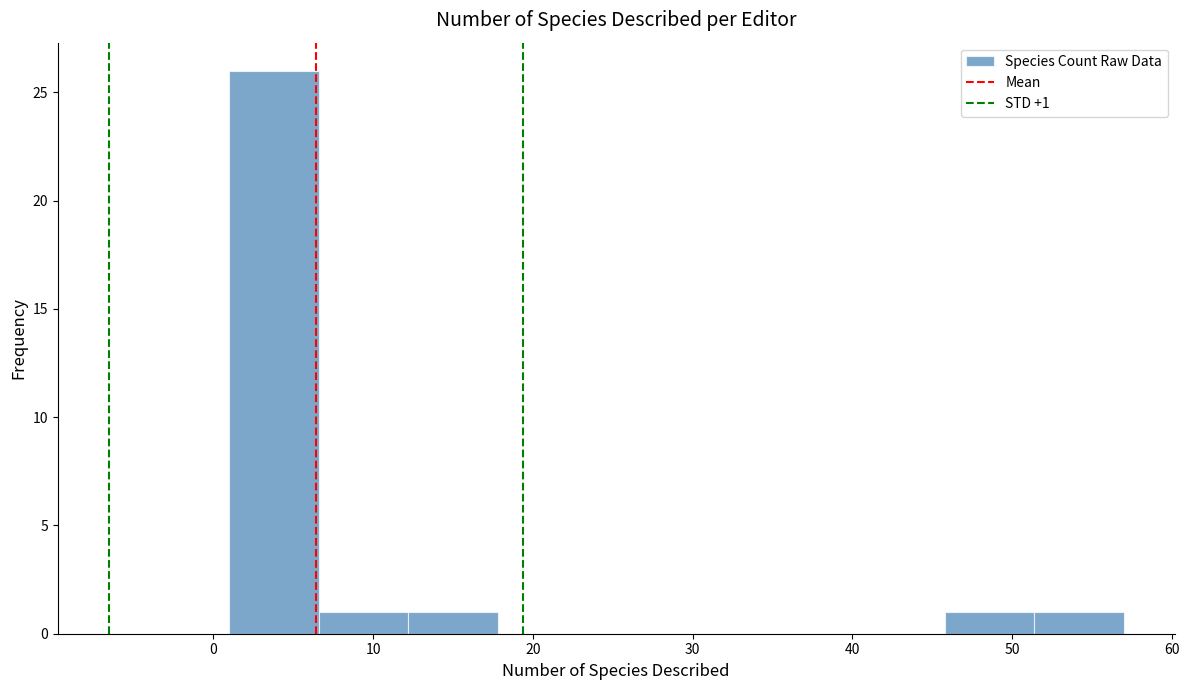

Which range on the x-axis has the tallest bar?

1.0 to 6.6